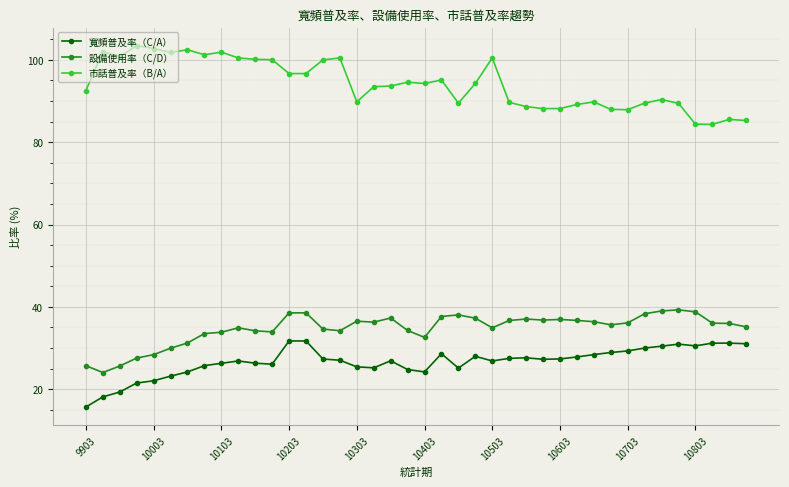

True or false: 設備使用率（C/D） has more than 1 points higher than both neighbors.

True